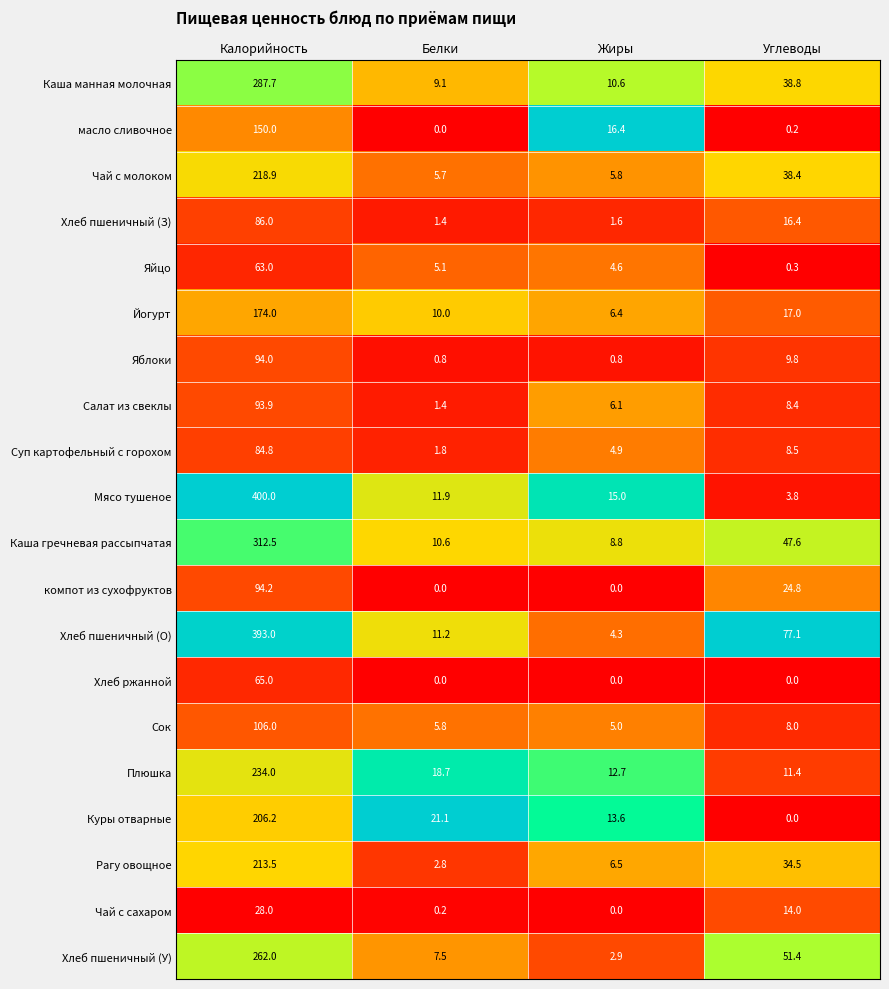

Which series has the largest total across all categories?

Хлеб пшеничный (О)